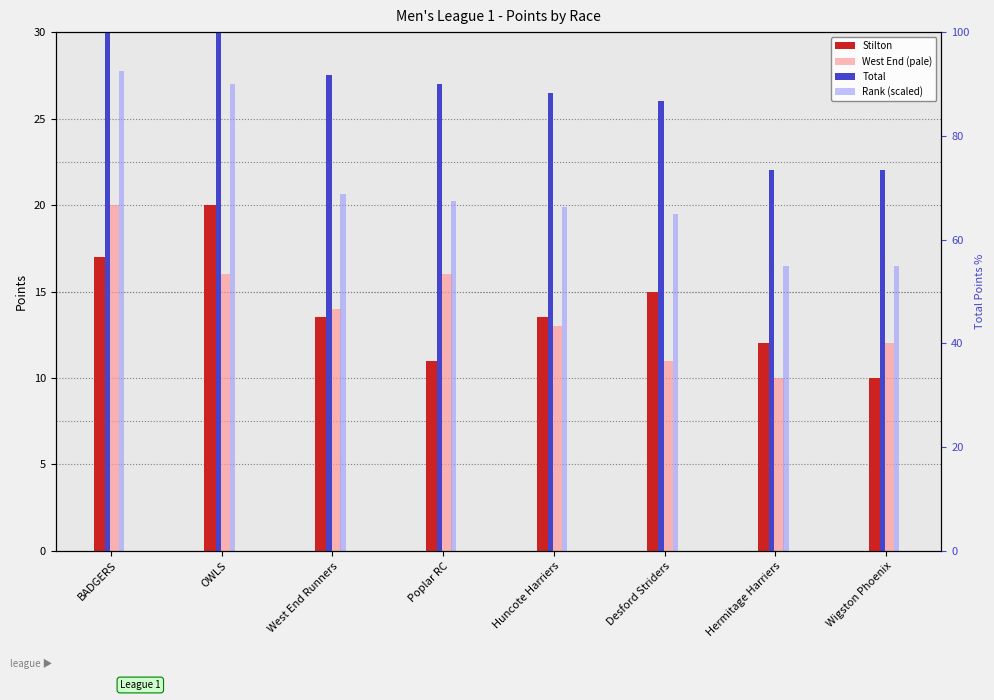

What is the highest value of the Rank (scaled) series?

27.8